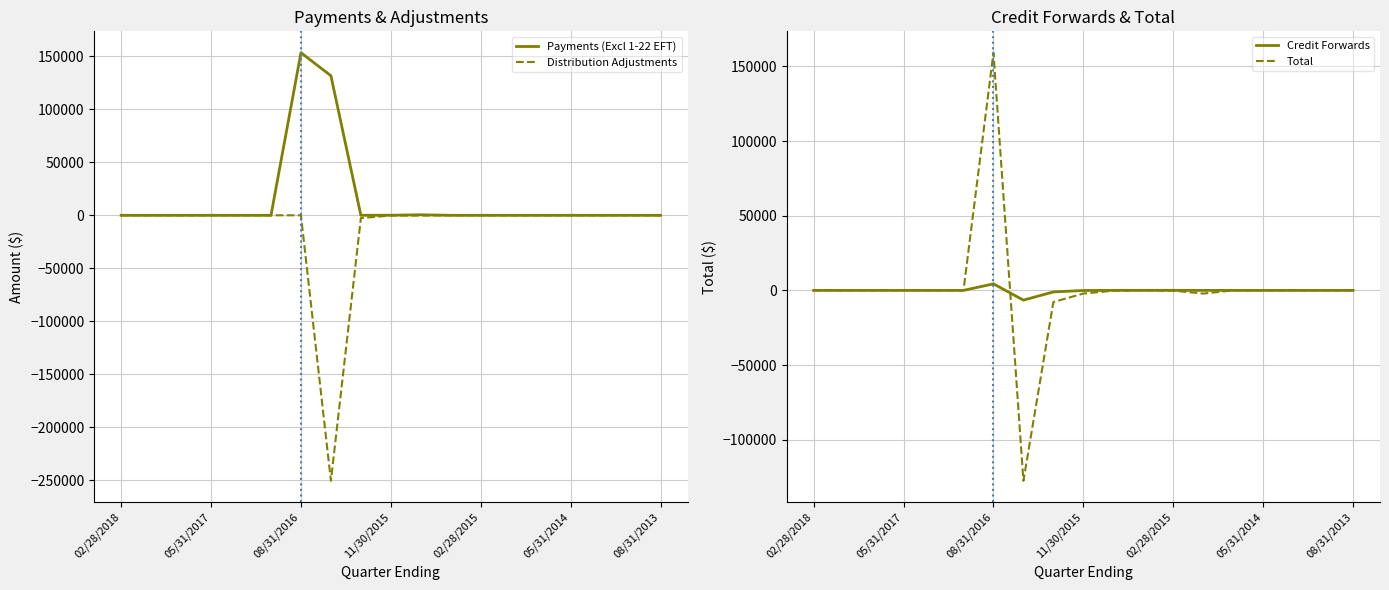

At which label does Total first exceed -3?

02/28/2018